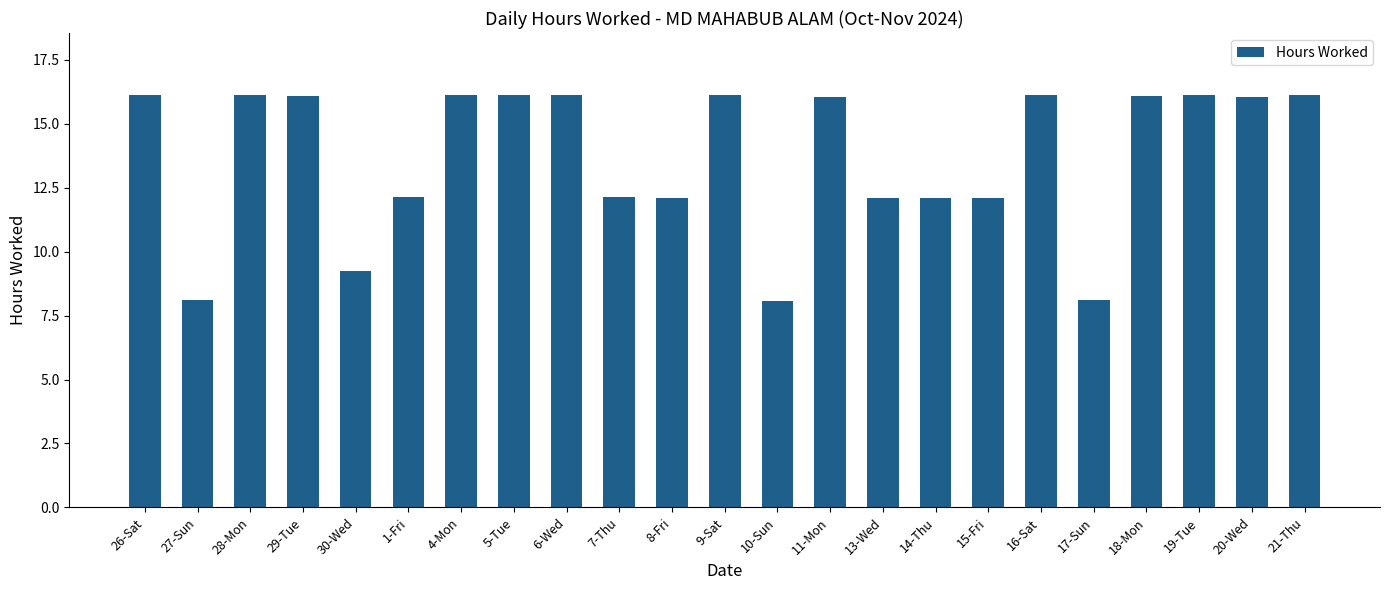

How many distinct data groups are displayed?

1